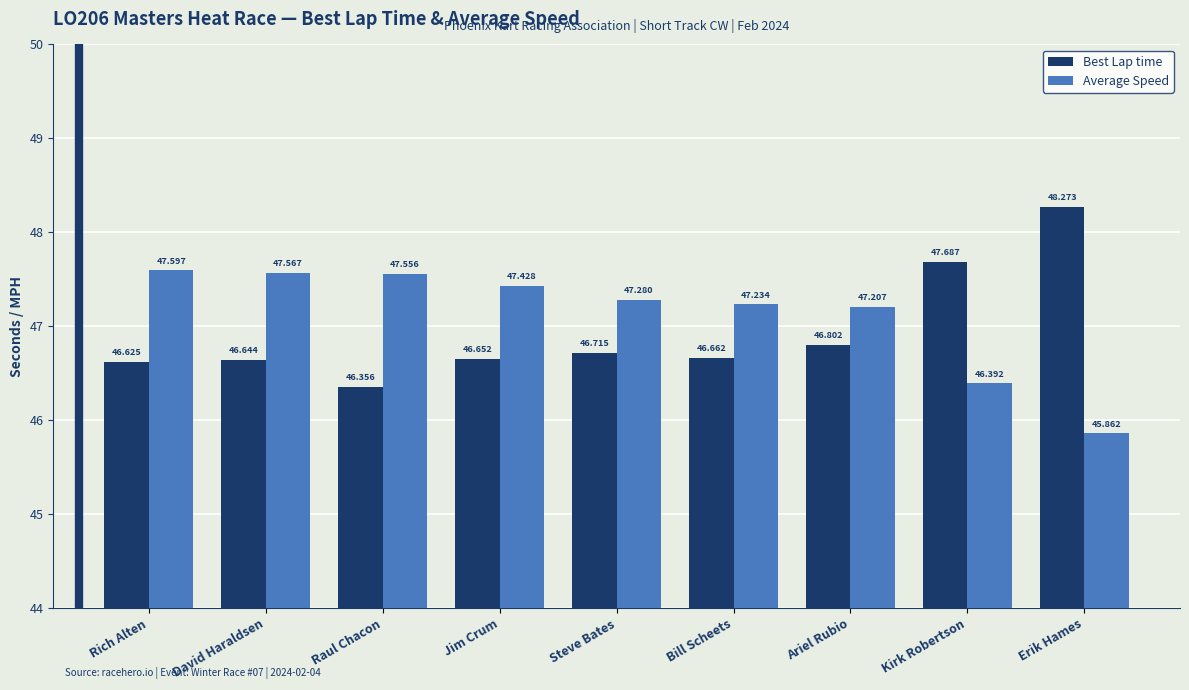

What is the average value of the Average Speed series?

47.1